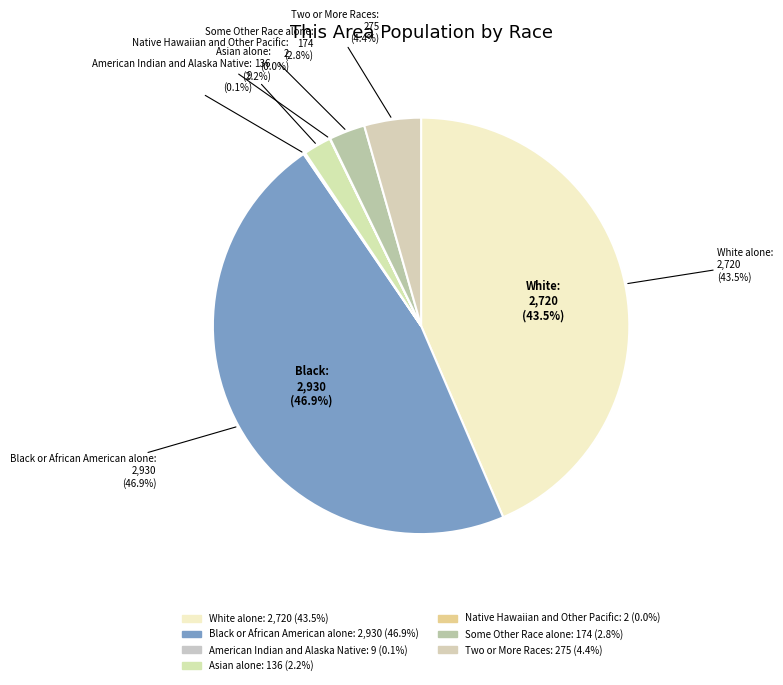

Is it true that American Indian and Alaska Native is 0% of the pie?

True